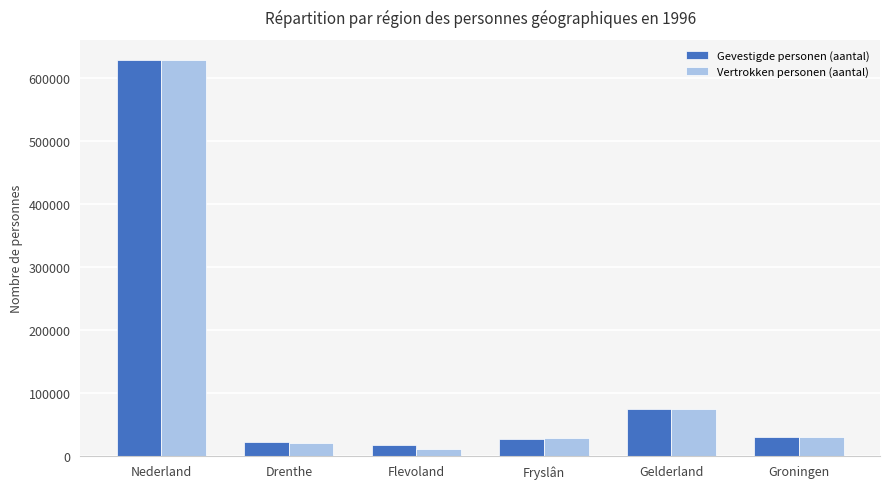

What is the spread (max minus min) of values at Gelderland?

815